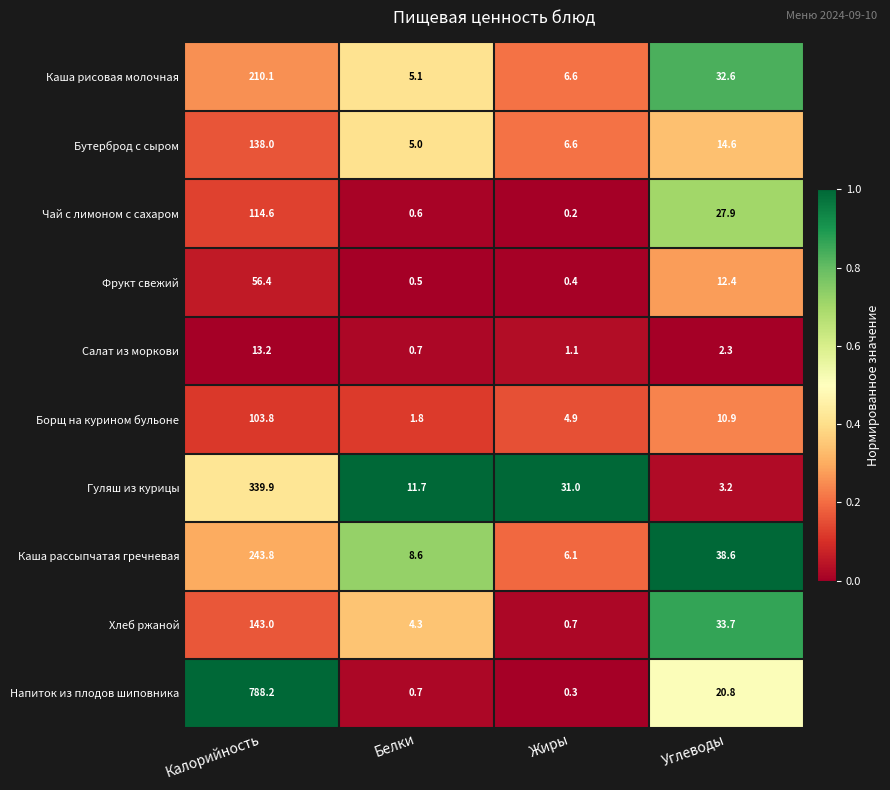

At which label does Каша рассыпчатая гречневая first exceed 38?

Калорийность